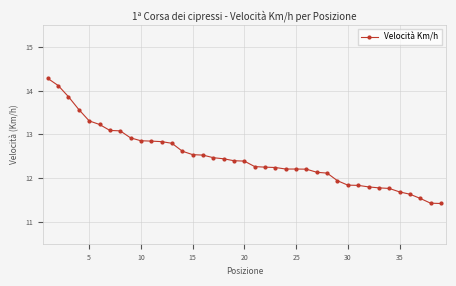

What is the sum of all values?

486.4